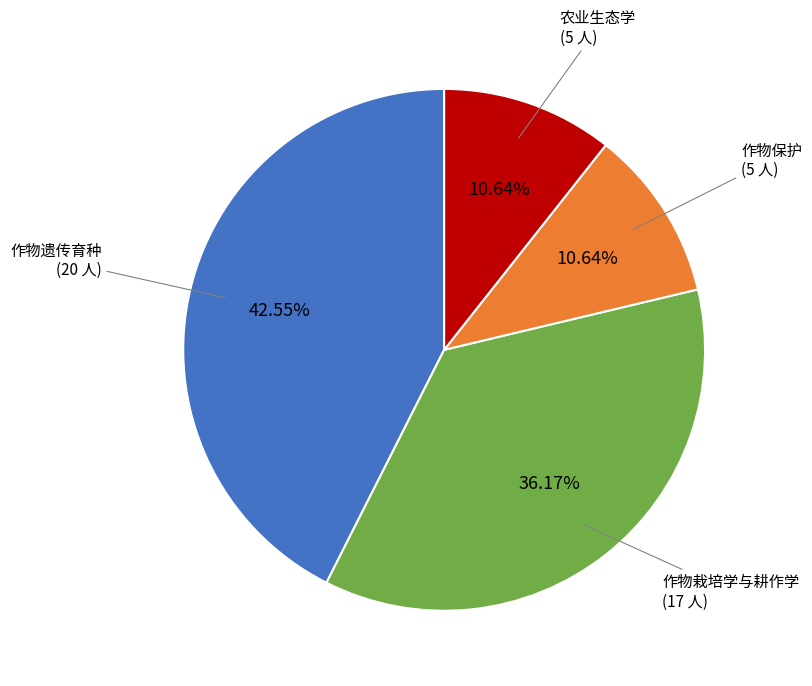

Is there a majority slice in this chart?

No